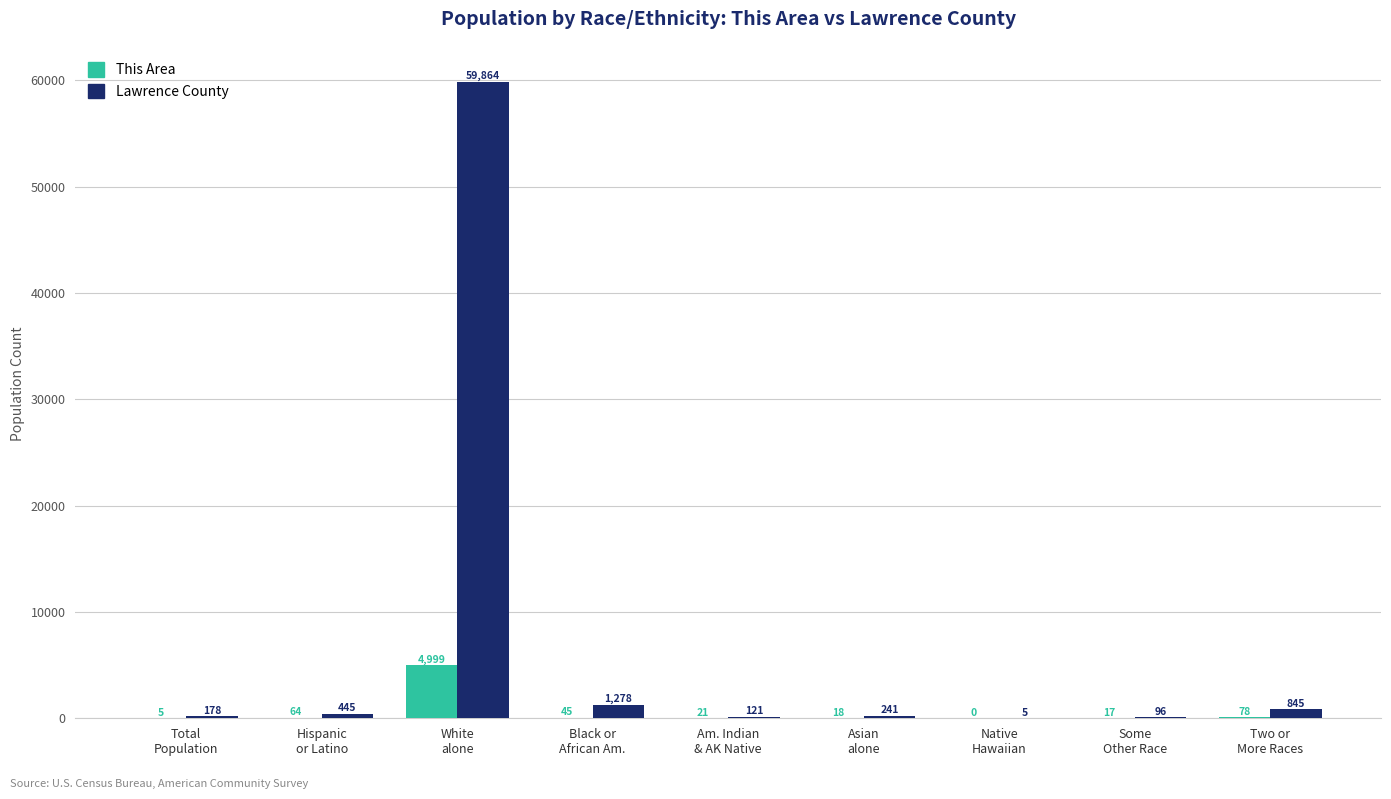

Which series has the largest total across all categories?

Lawrence County